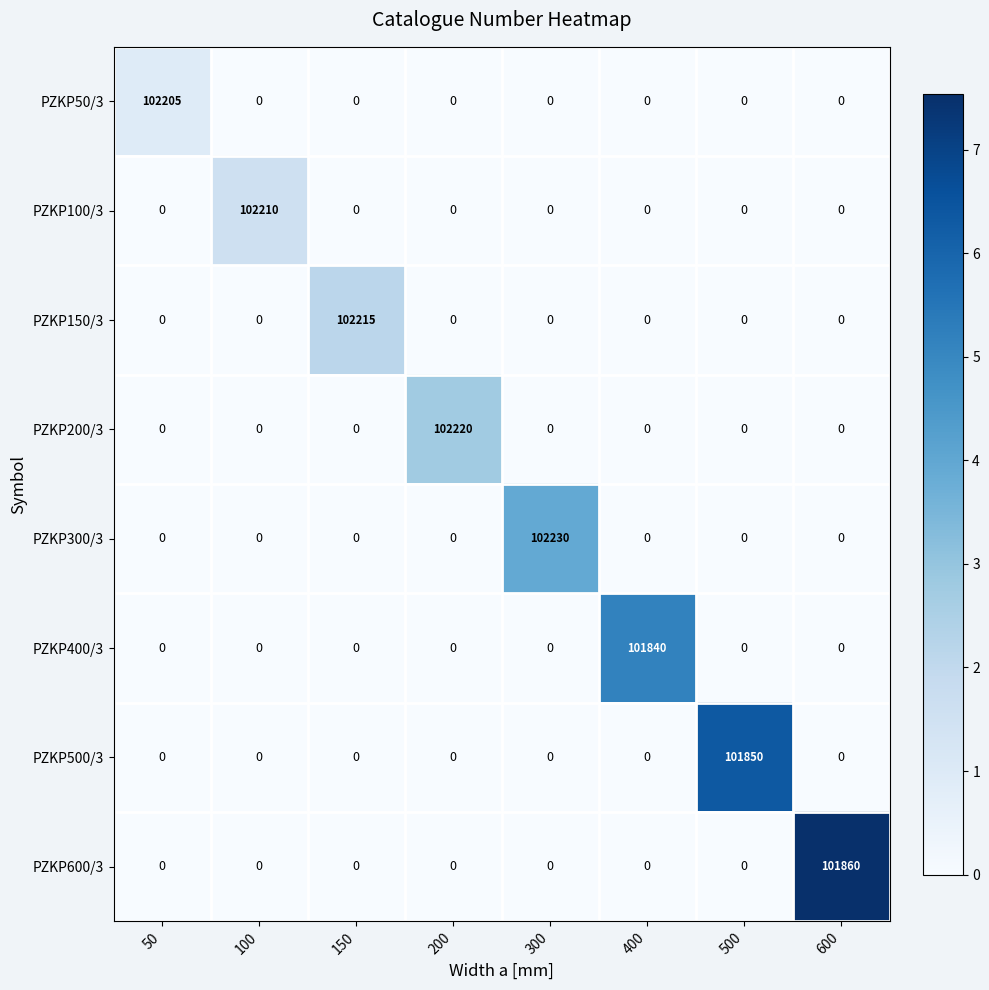

What is the average value of the PZKP100/3 series?

12776